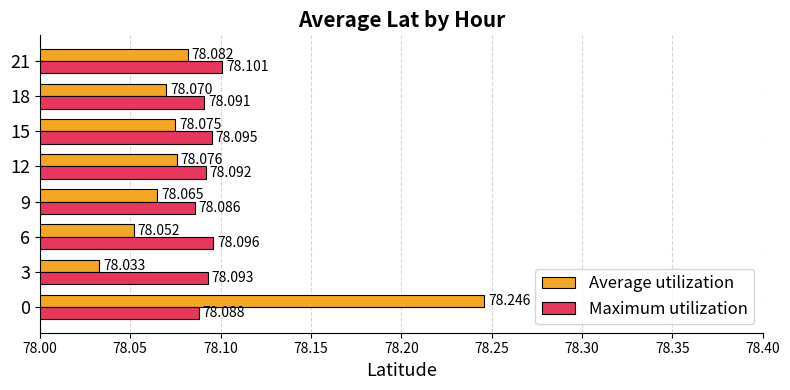

At which category does the chart reach its minimum across all series?

3